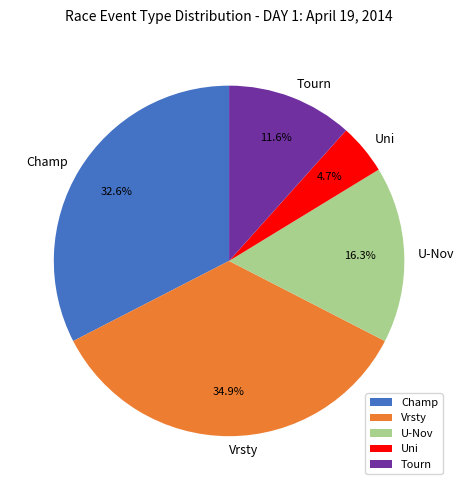

Between Tourn and Champ, which is larger?

Champ